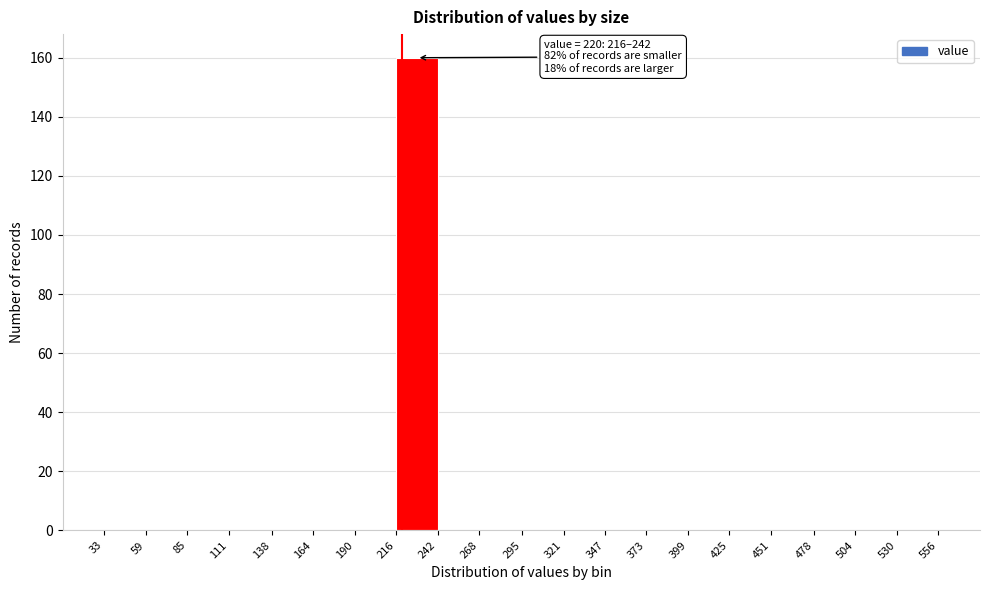

Which range on the x-axis has the tallest bar?

216 to 242